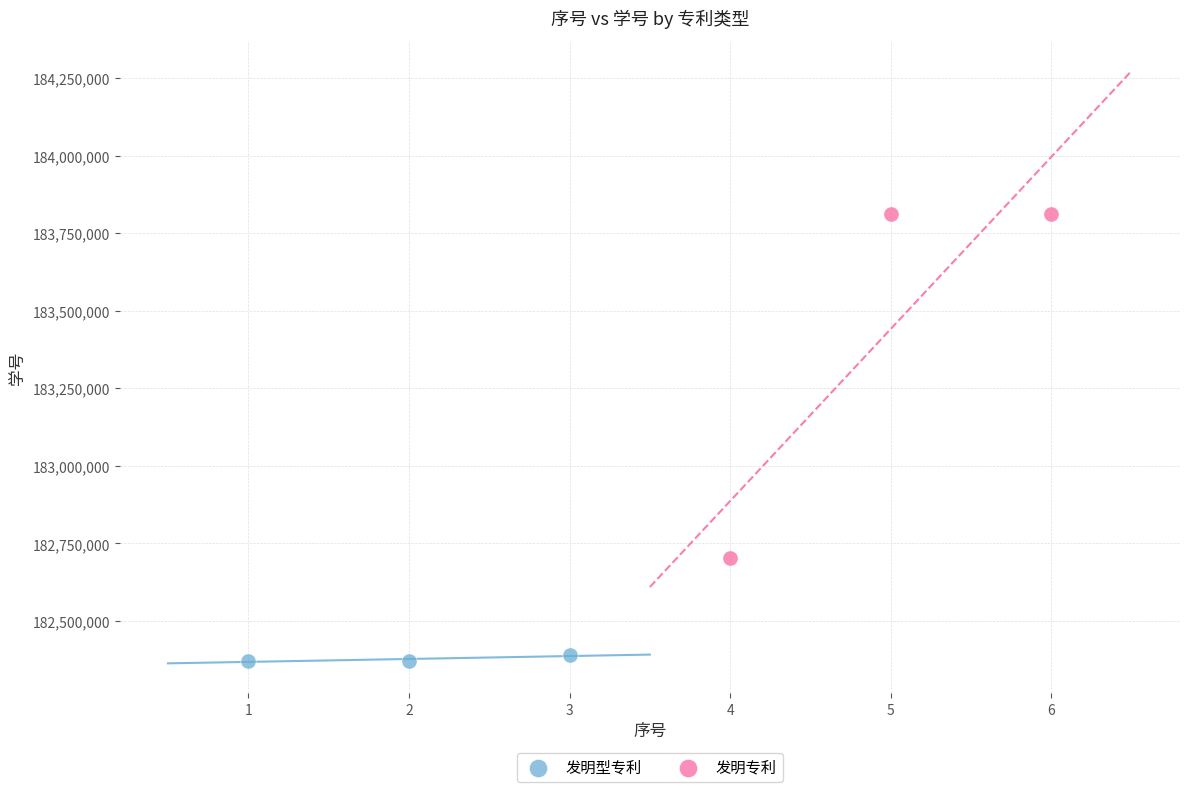

Which series contains the lowest Y value?

发明型专利